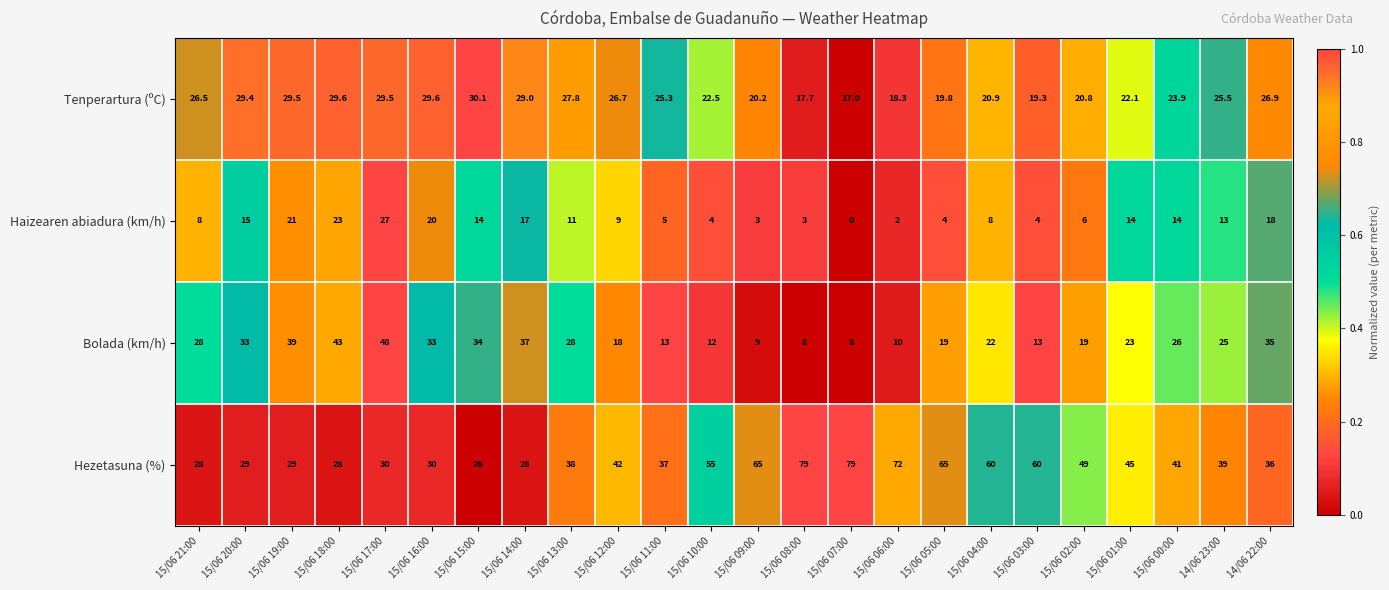

Rank the series at 15/06 15:00 from lowest to highest value.

Haizearen abiadura (km/h), Hezetasuna (%), Tenperartura (ºC), Bolada (km/h)